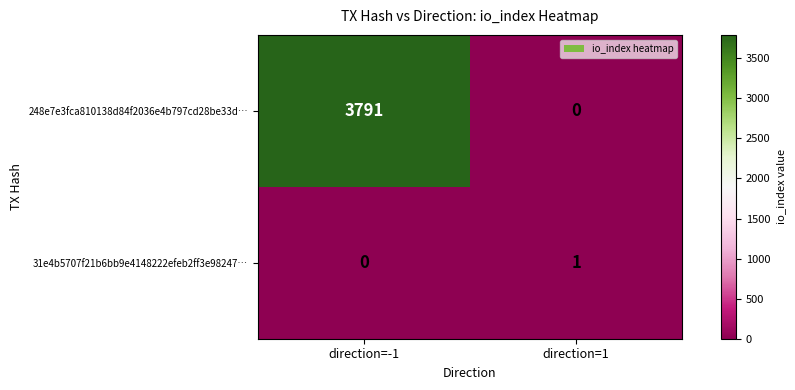

Which series has the widest spread of values?

248e7e3fca810138d84f2036e4b797cd28be33d…